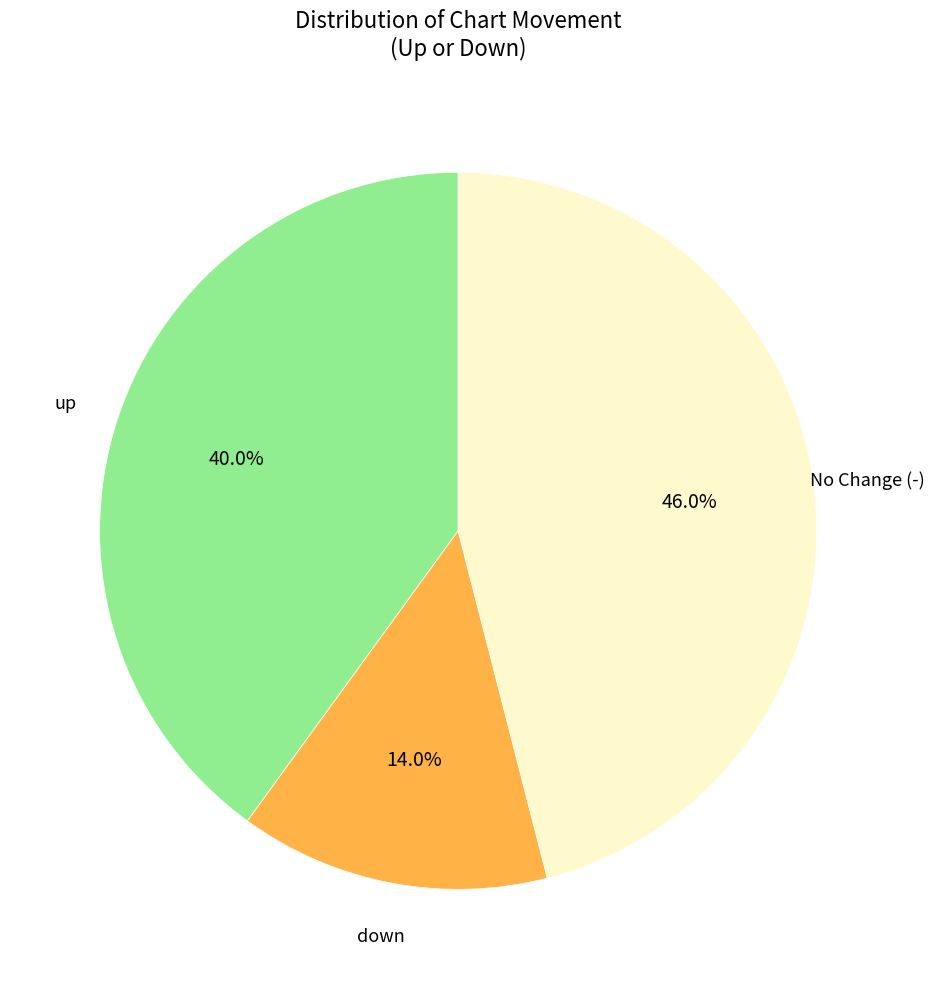

Is there any slice that represents more than half of the pie?

No